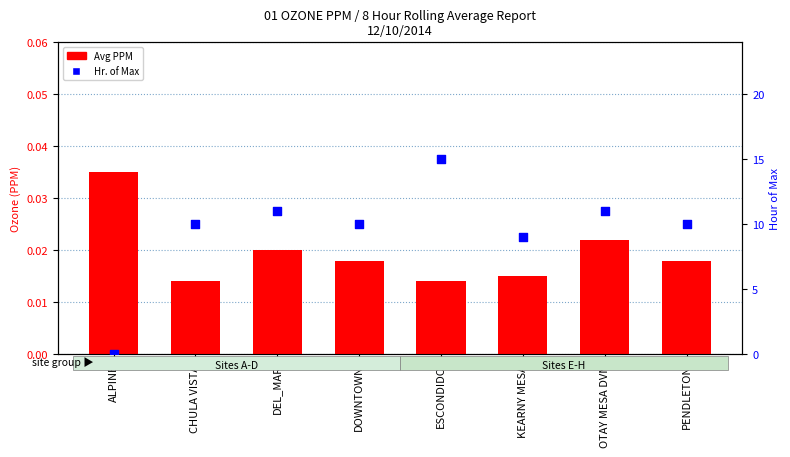

What is the total value across all series at CHULA VISTA?

10.0